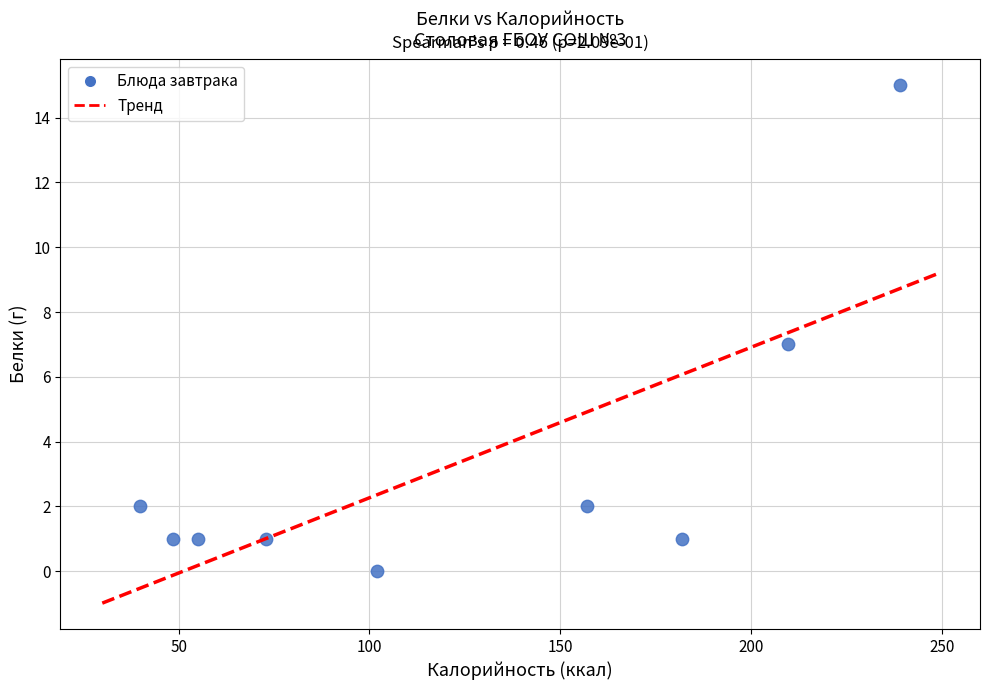

What is the range of Y values (max minus min)?

15